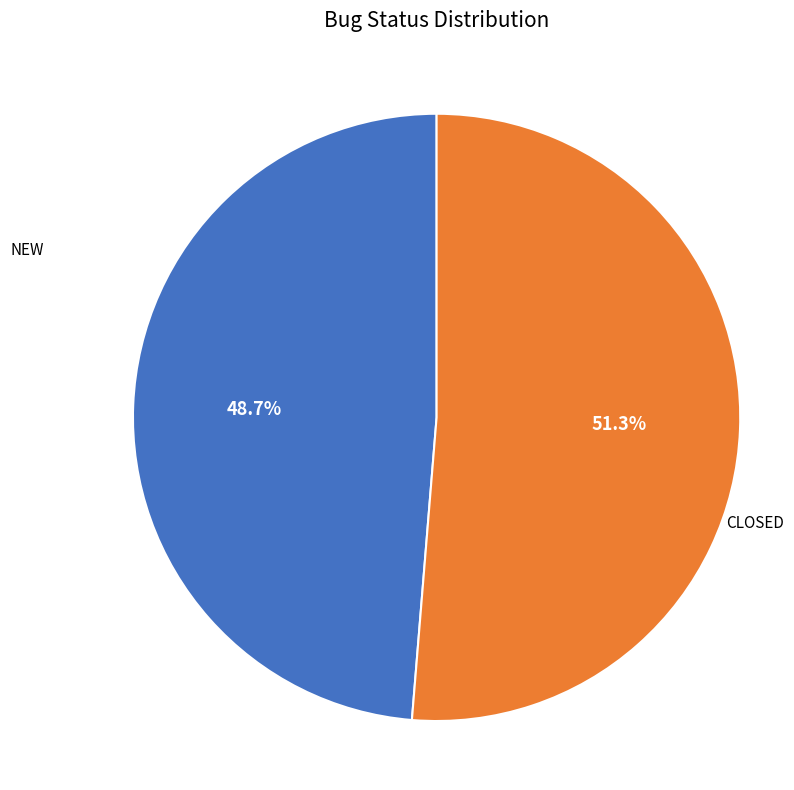

Count the number of slices in the pie.

2